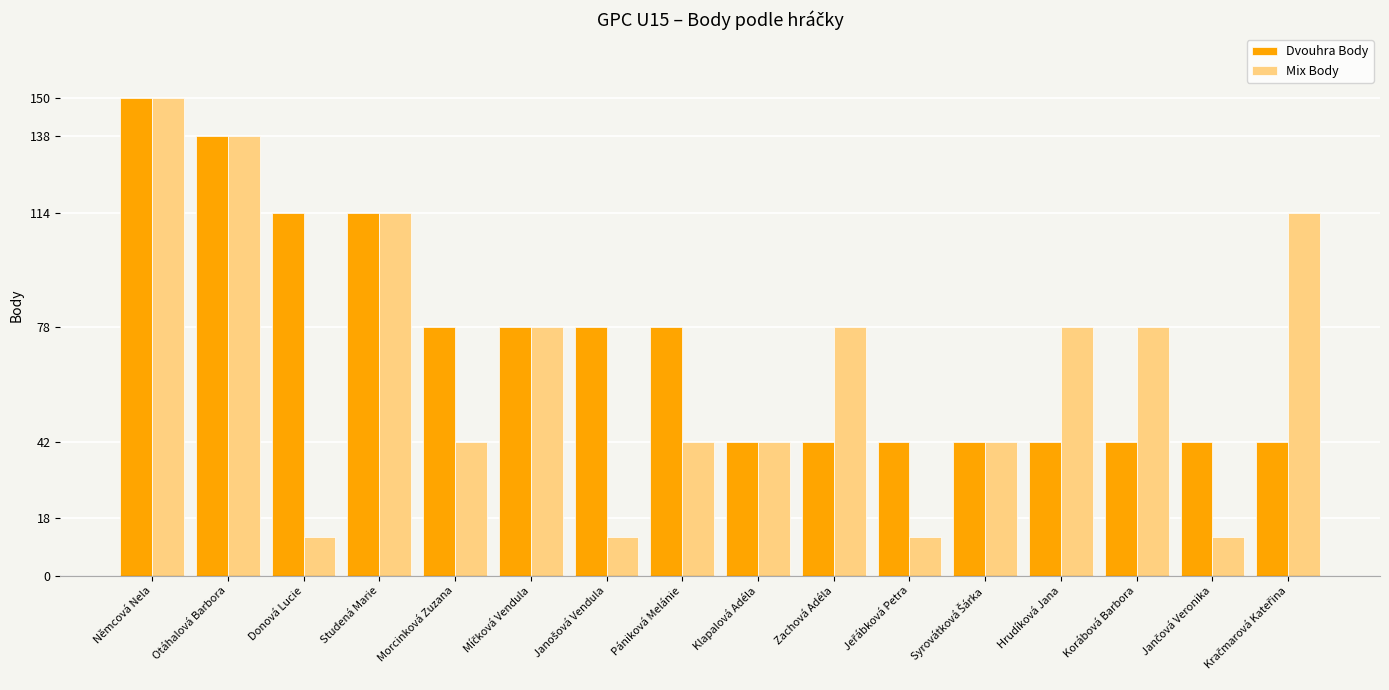

Which series has the widest spread of values?

Mix Body